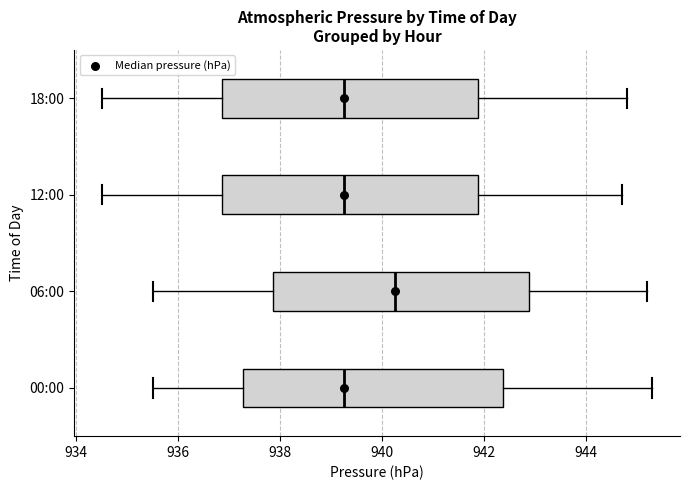

Reading bottom to top, read every box against the x-axis: the position of its median line, the range the box covers, and the ends of its whiskers. The values are not printed on the chart, so give them approximately, as read against the axis.

00:00: median 939.2, box 937.2 to 942.4, whiskers 935.6 to 945.4
06:00: median 940.2, box 937.8 to 942.8, whiskers 935.6 to 945.2
12:00: median 939.2, box 936.8 to 941.8, whiskers 934.6 to 944.8
18:00: median 939.2, box 936.8 to 941.8, whiskers 934.6 to 944.8